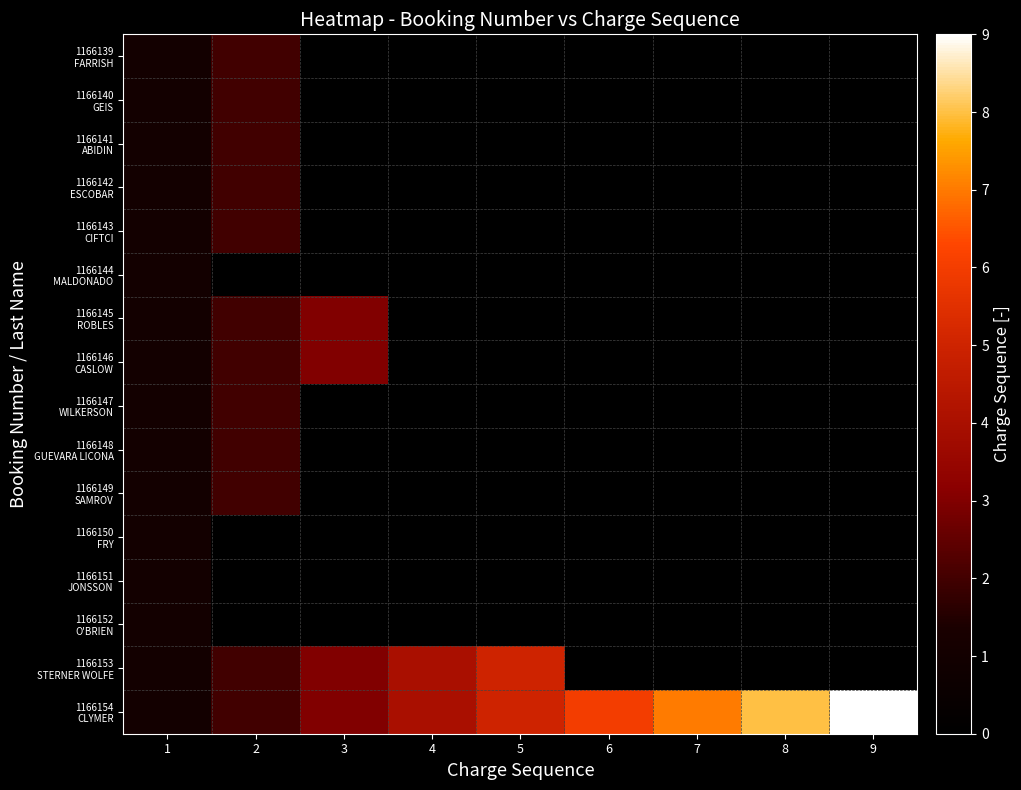

What is the spread (max minus min) of values at 4?

4